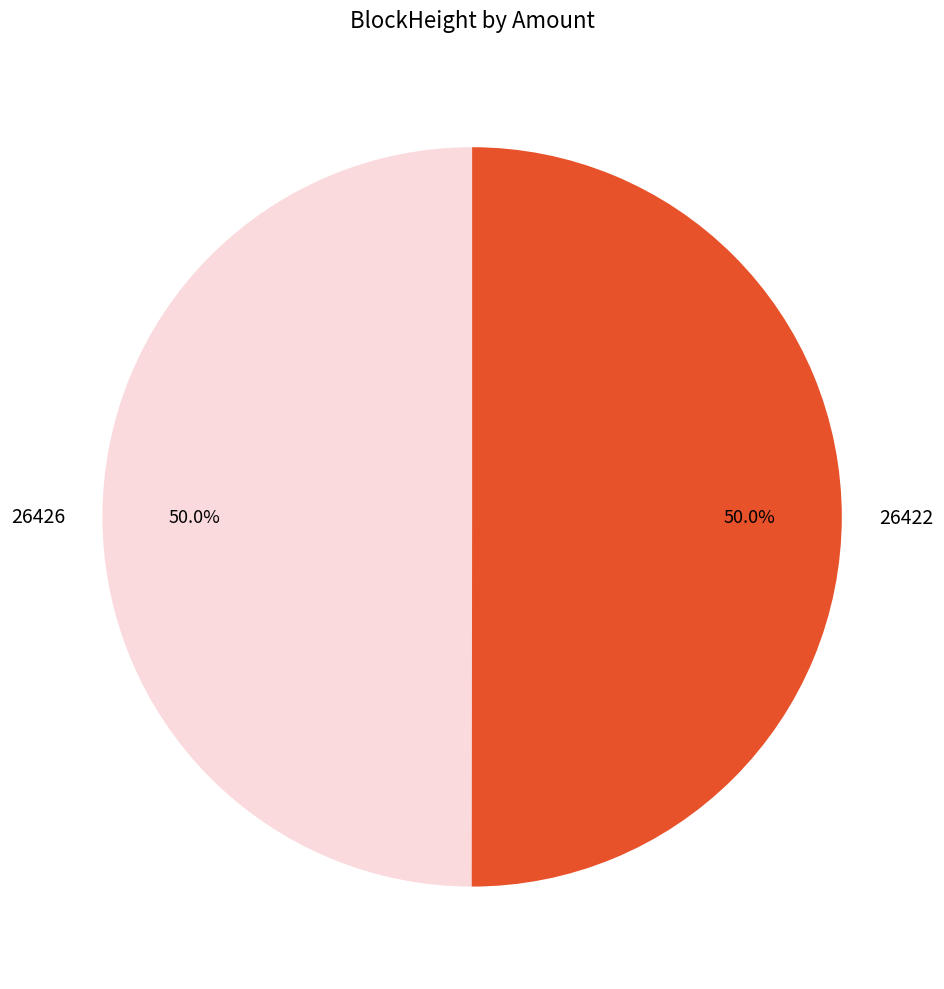

Combined, do 26426 and 26422 account for over 50%?

Yes